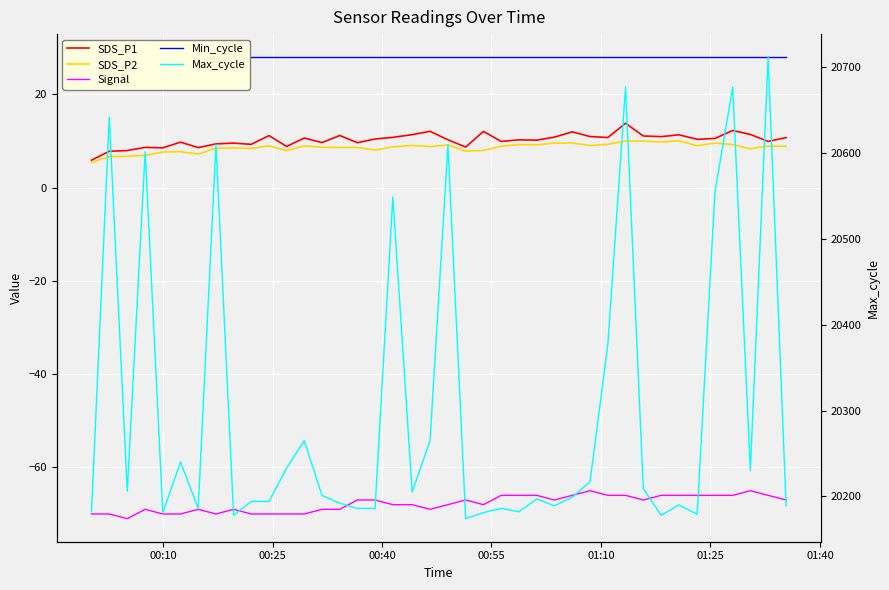

Does the chart display data point markers on the line(s)?

No